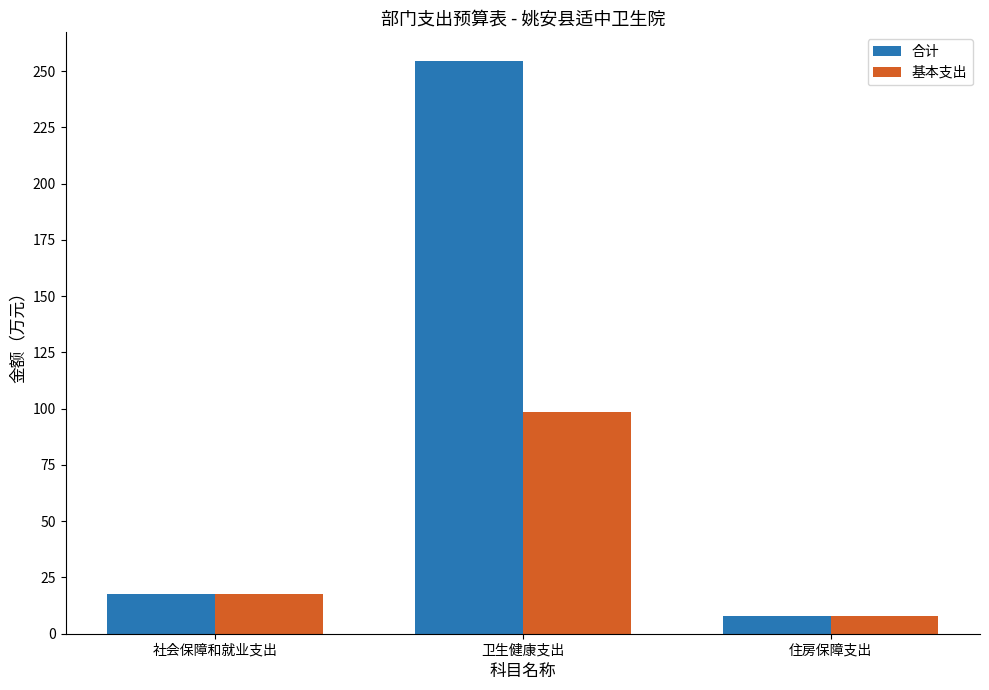

What is the sum of all 合计 values?

280.3